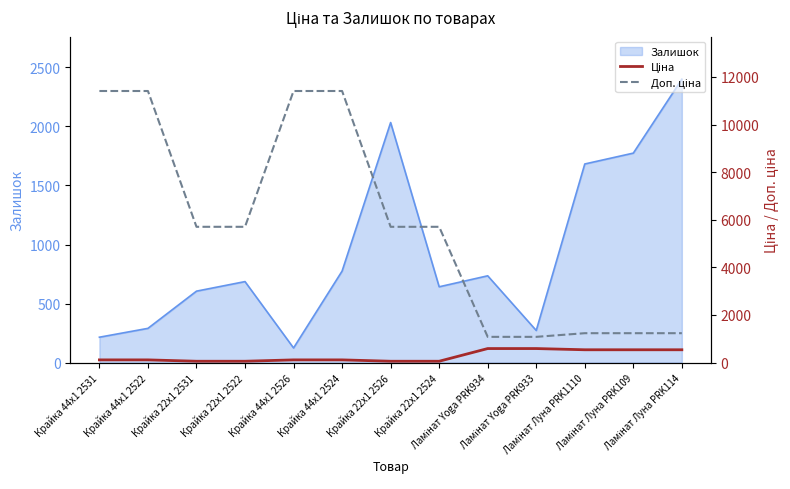

What is the greatest value displayed?

11410.0